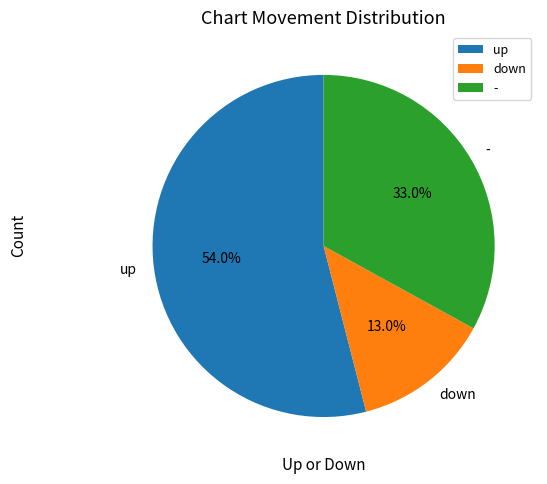

To the nearest percent, what portion does - represent?

33%